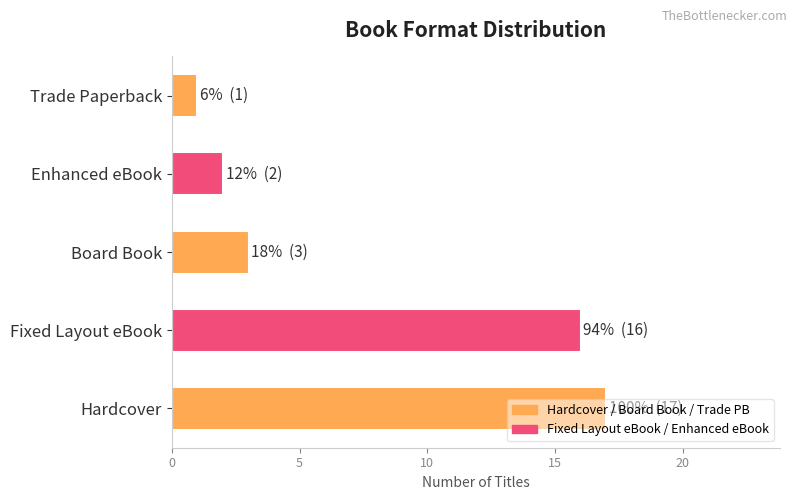

Rank the categories by value from lowest to highest.

Trade Paperback, Enhanced eBook, Board Book, Fixed Layout eBook, Hardcover